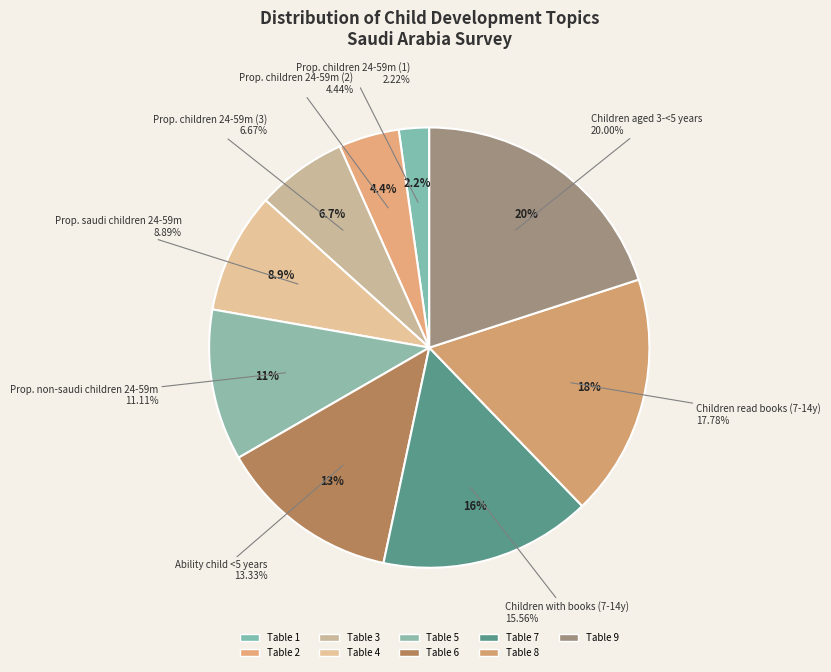

What is the ratio of the value at The ability of the child aged less than 5 to the value at Proportion of children aged 24-59 months (2)?

3.0